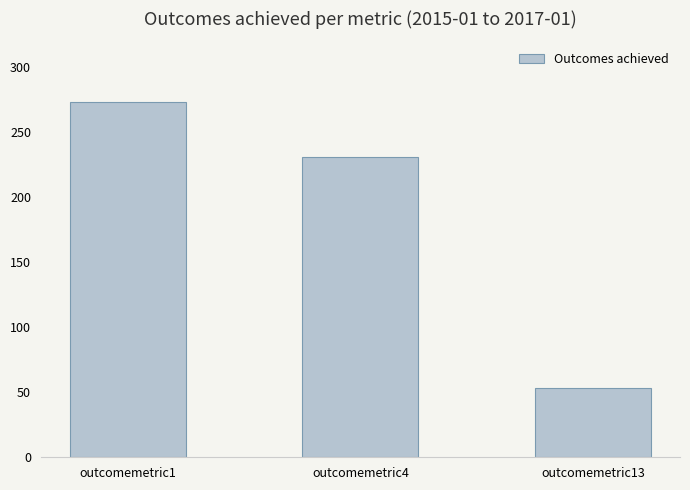

The value at outcomemetric4 is 231. True or false?

True